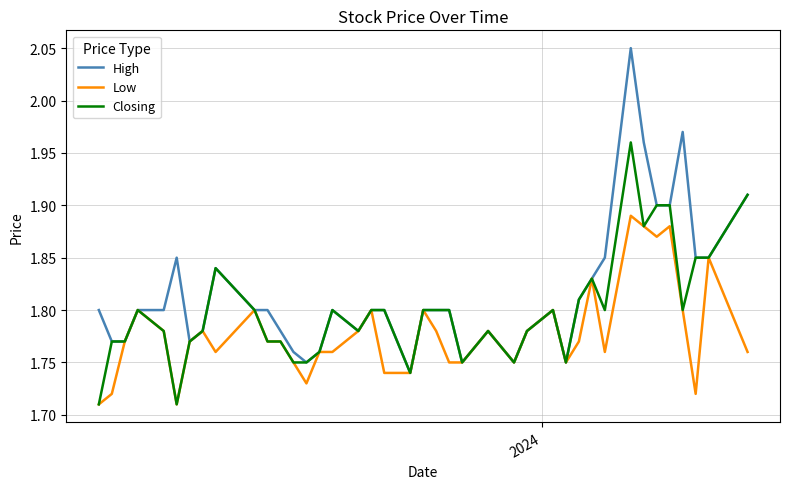

Which series has the largest range (max minus min)?

High